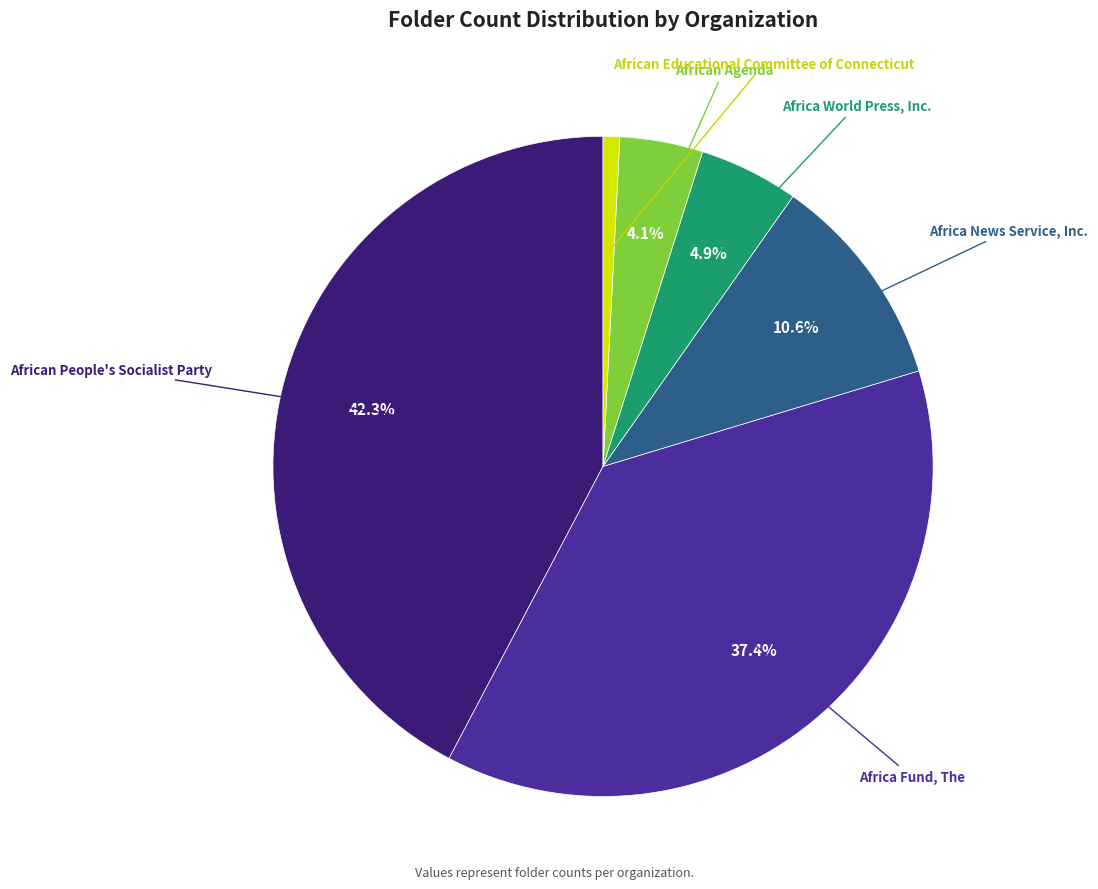

Is there any slice that represents more than half of the pie?

No